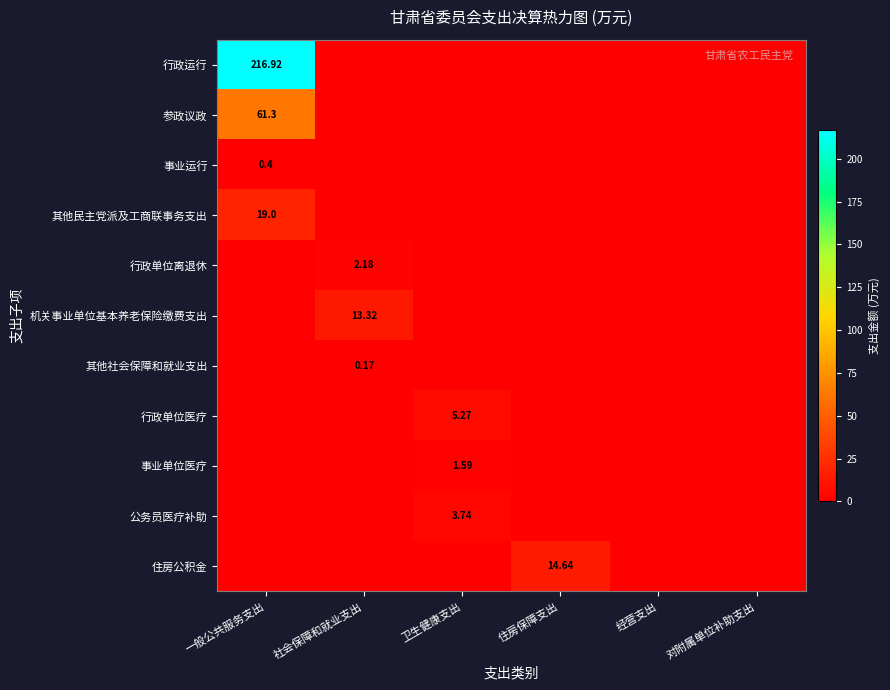

What is the difference between the maximum and minimum values in the 行政单位医疗 series?

5.3